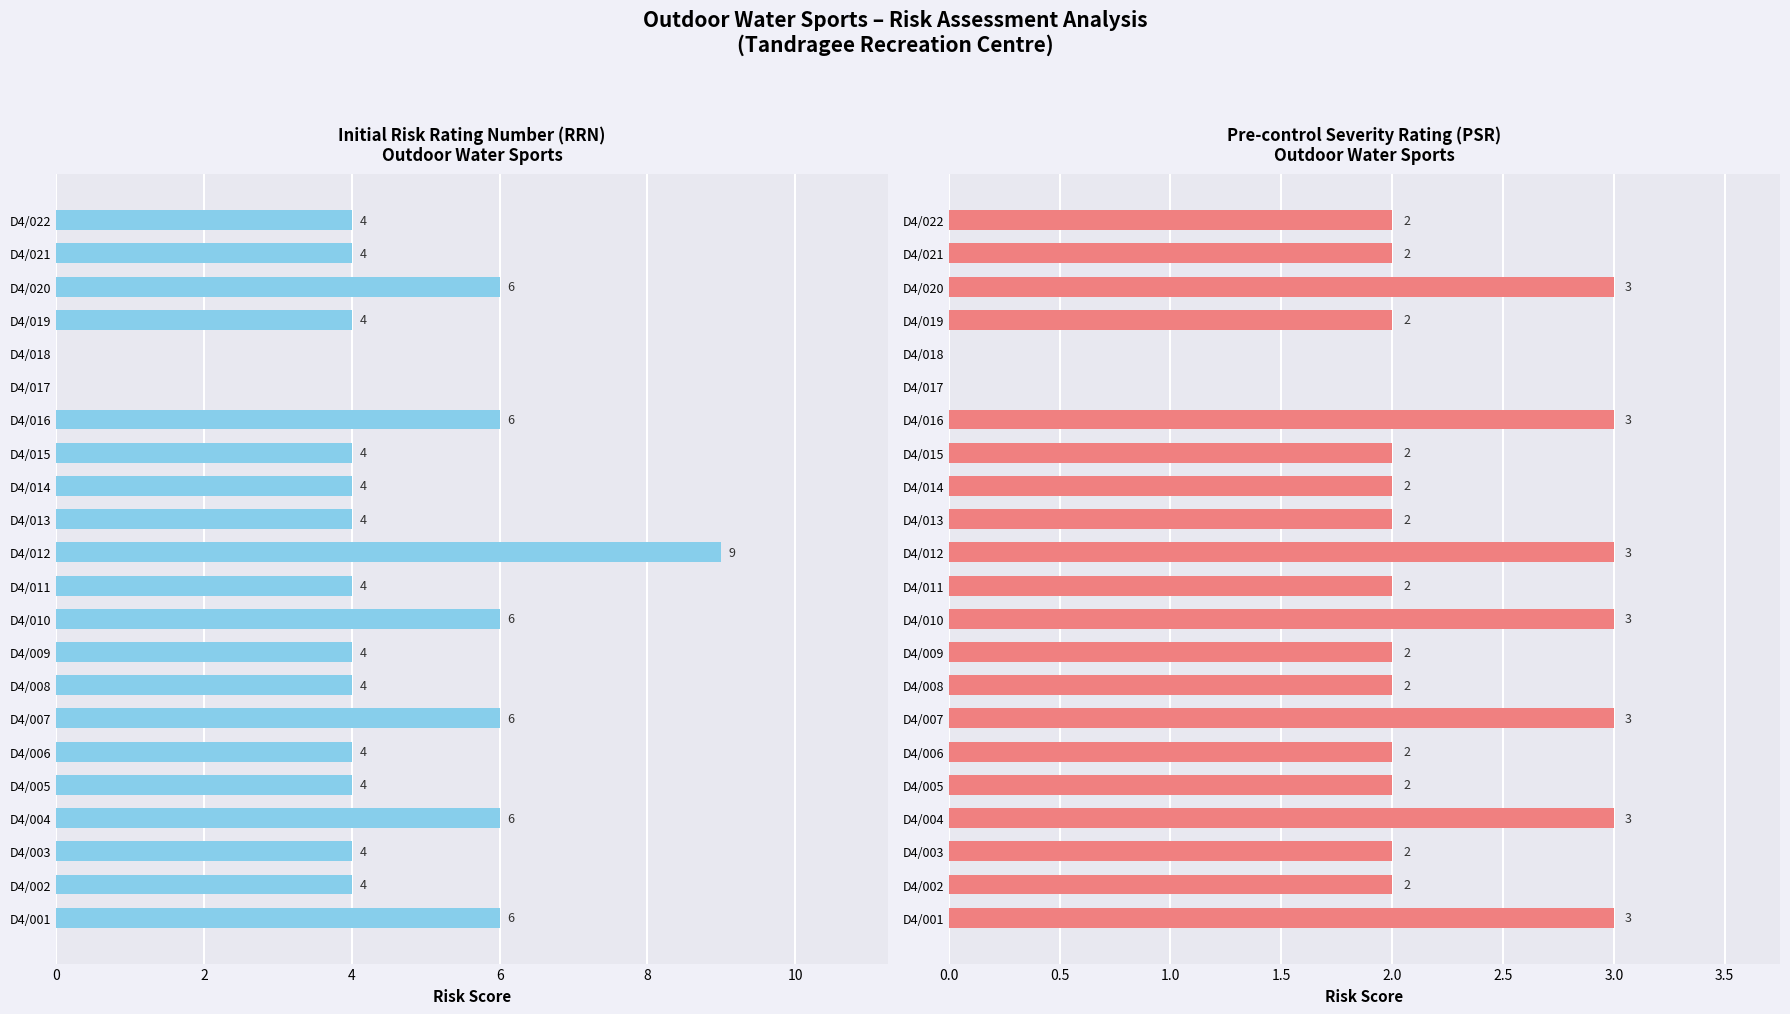

How many PSR (Initial) values are between 2 and 3?

20